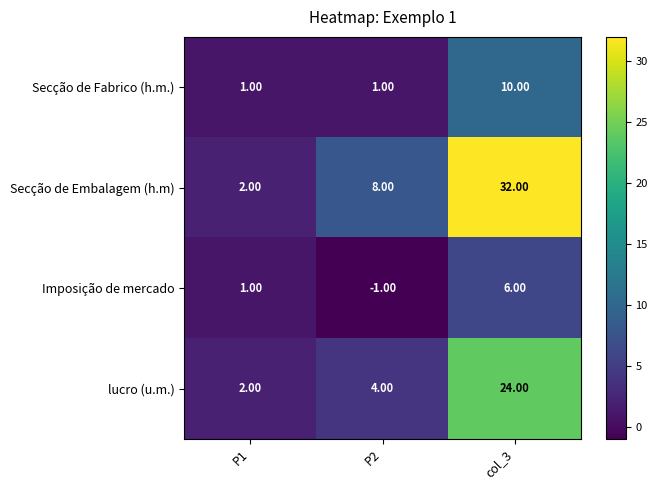

What is the difference between the highest and lowest values at P2?

9